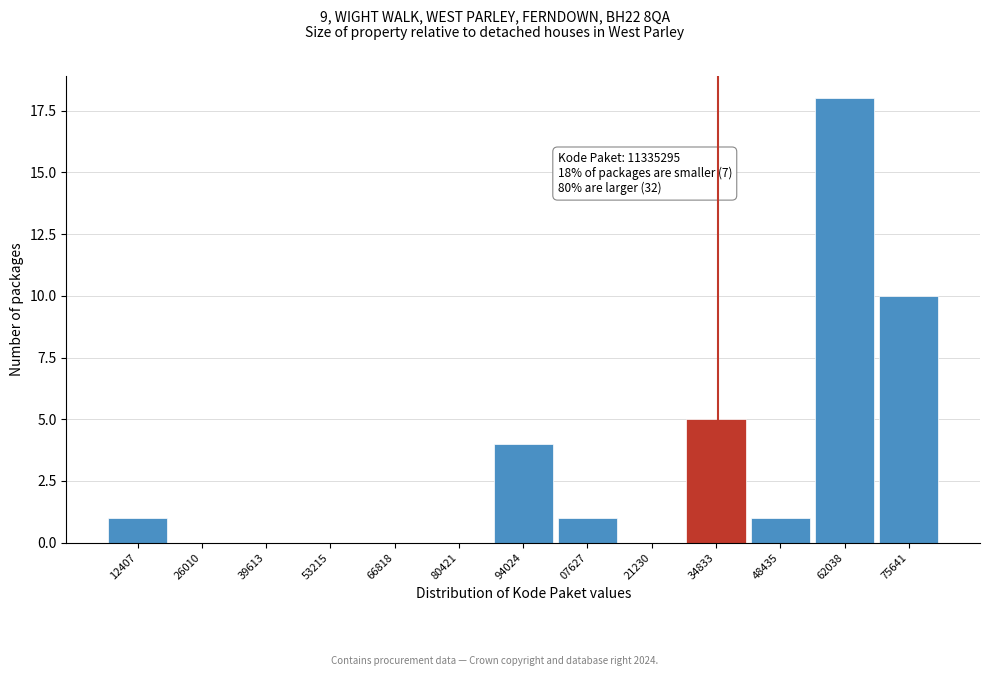

Reading right to left, list all the values displayed in this chart.

75641=10	62038=18	48435=1	34833=5	21230=0	07627=1	94024=4	80421=0	66818=0	53215=0	39613=0	26010=0	12407=1